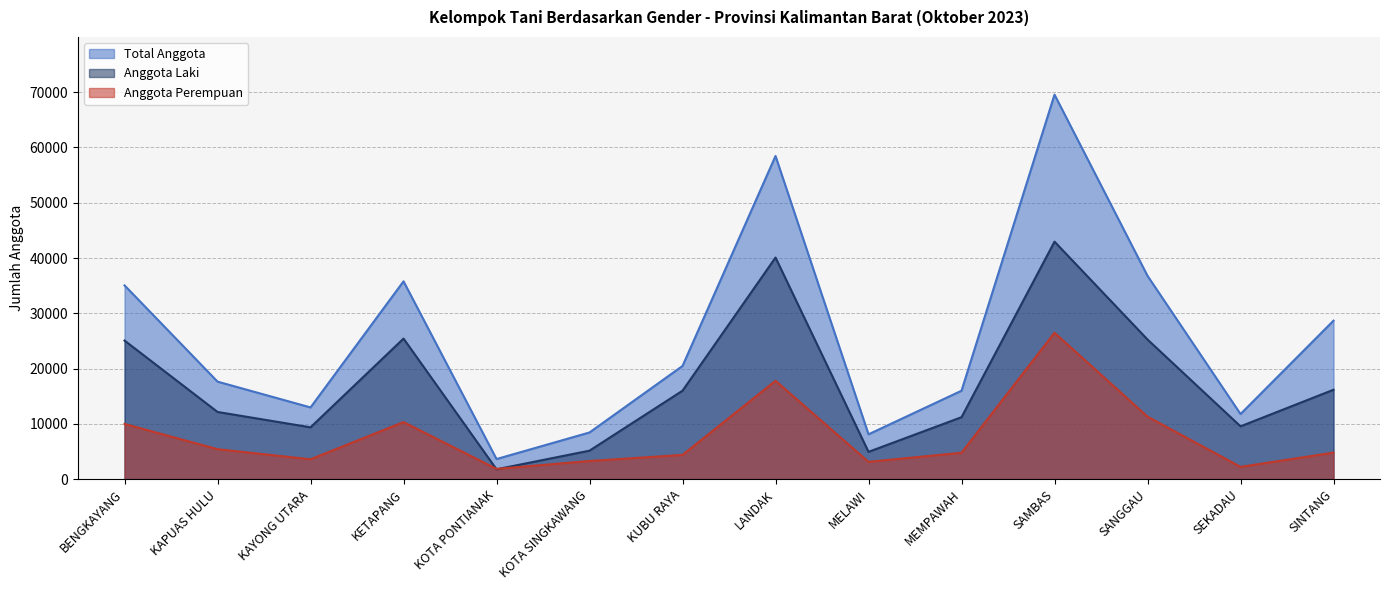

Between KETAPANG and SANGGAU, which series saw the biggest shift?

Total Anggota